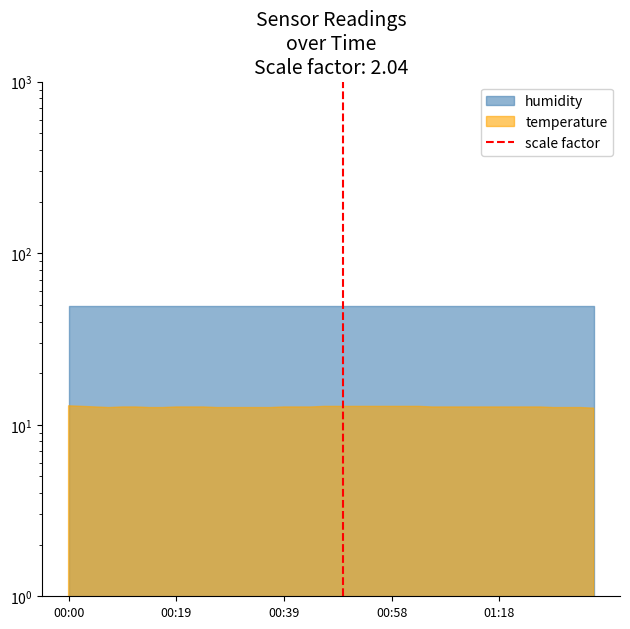

What is the difference between the values at 00:00 and 00:19?

1